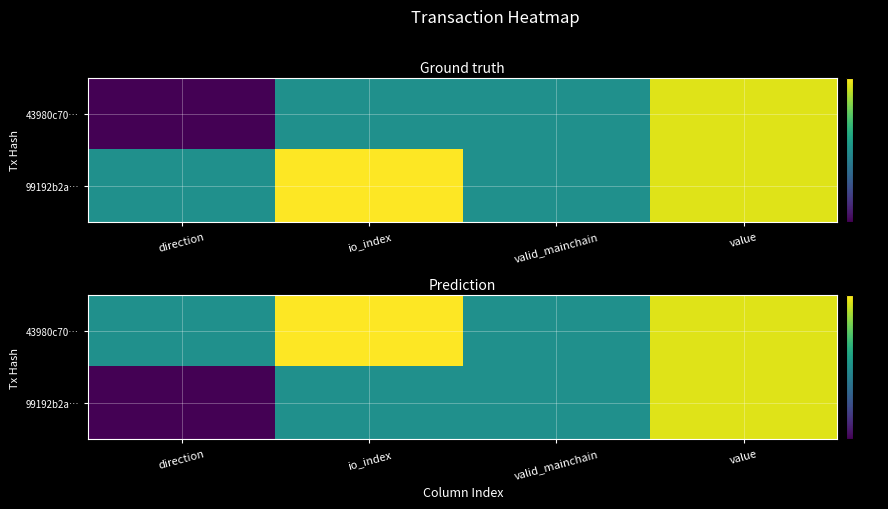

Is it true that 43980c70… equals 0.7 at io_index?

False